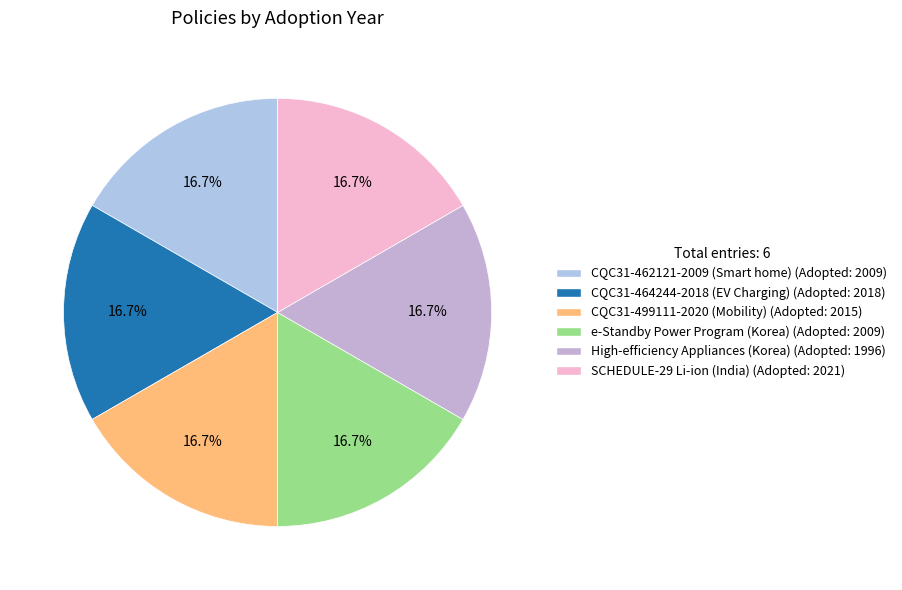

Does any single category account for the majority?

No